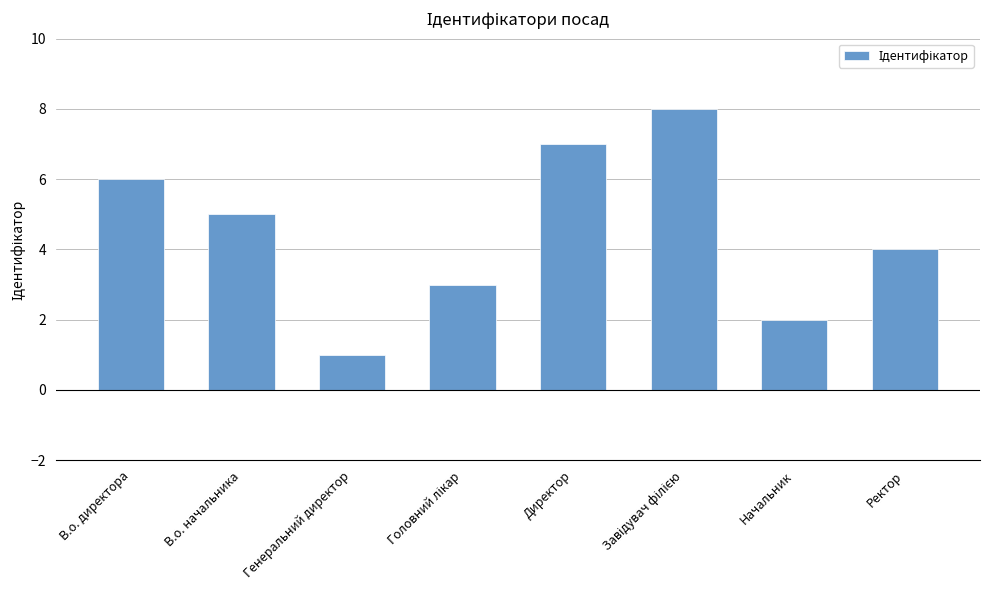

What is the change in value from Генеральний директор to Директор?

+6